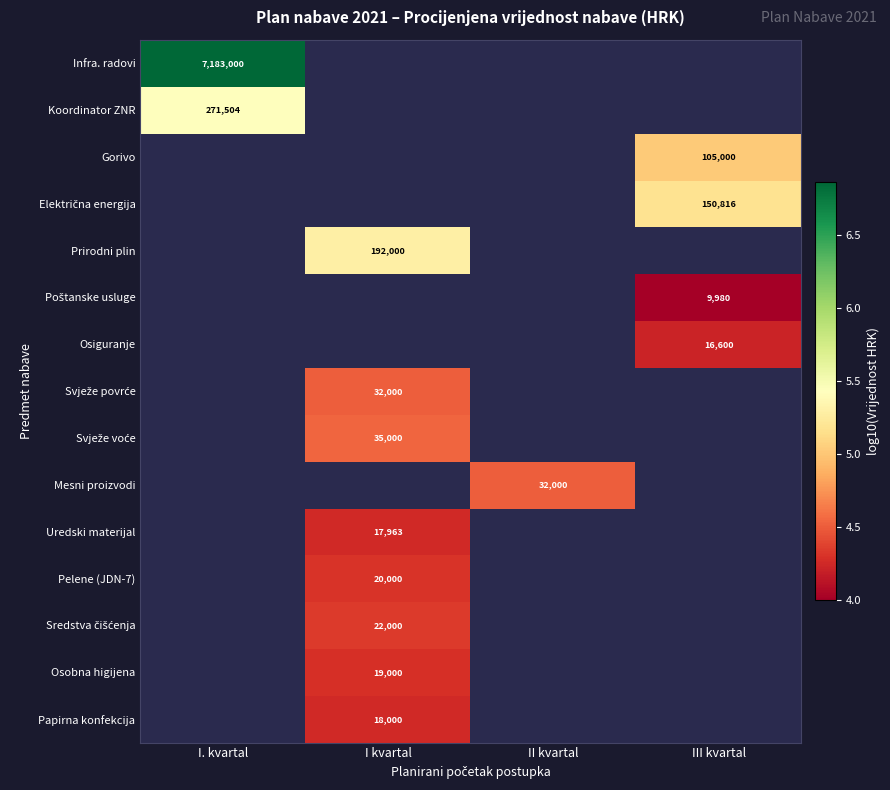

Is the value of Prirodni plin at I kvartal greater than the value of Uredski materijal at I kvartal?

Yes